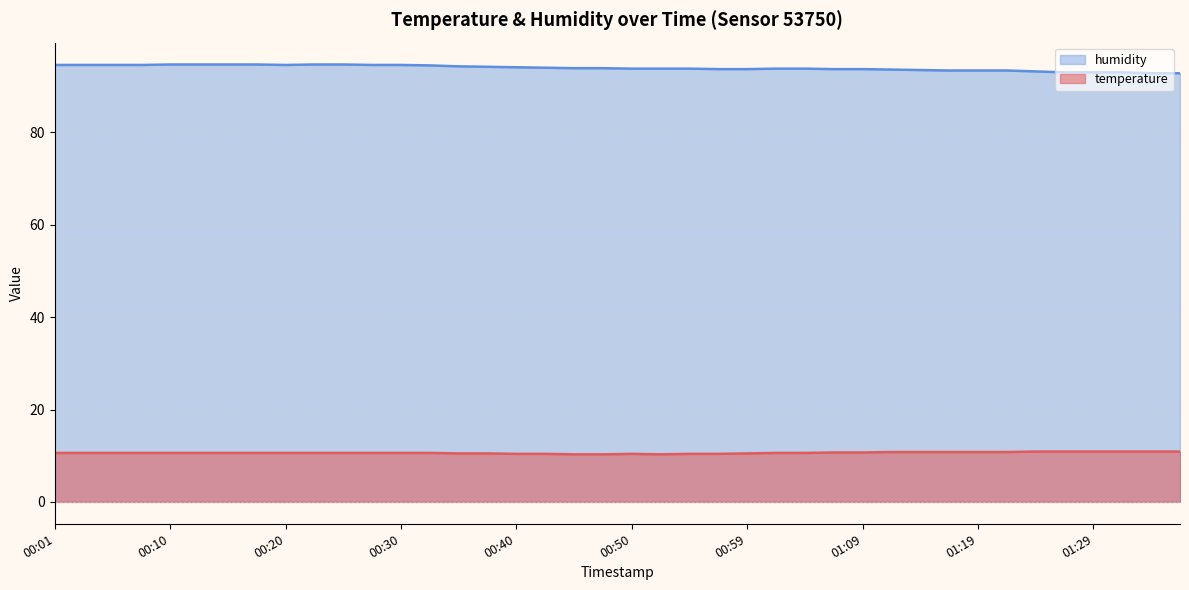

Reading left to right, extract all data points from this chart.

temperature: 00:01=10.6	00:03=10.6	00:06=10.6	00:08=10.6	00:10=10.6	00:13=10.6	00:15=10.6	00:18=10.6	00:20=10.6	00:23=10.6	00:25=10.6	00:28=10.6	00:30=10.6	00:33=10.6	00:35=10.5	00:38=10.5	00:40=10.4	00:42=10.4	00:45=10.3	00:47=10.3	00:50=10.4	00:52=10.3	00:55=10.4	00:57=10.4	00:59=10.5	01:02=10.6	01:04=10.6	01:07=10.7	01:09=10.7	01:12=10.8	01:14=10.8	01:17=10.8	01:19=10.8	01:21=10.8	01:24=10.9	01:26=10.9	01:29=10.9	01:31=10.9	01:34=10.9	01:36=10.9
humidity: 00:01=94.6	00:03=94.6	00:06=94.6	00:08=94.6	00:10=94.7	00:13=94.7	00:15=94.7	00:18=94.7	00:20=94.6	00:23=94.7	00:25=94.7	00:28=94.6	00:30=94.6	00:33=94.5	00:35=94.3	00:38=94.2	00:40=94.1	00:42=94.0	00:45=93.9	00:47=93.9	00:50=93.8	00:52=93.8	00:55=93.8	00:57=93.7	00:59=93.7	01:02=93.8	01:04=93.8	01:07=93.7	01:09=93.7	01:12=93.6	01:14=93.5	01:17=93.4	01:19=93.4	01:21=93.4	01:24=93.2	01:26=93.0	01:29=93.0	01:31=93.0	01:34=92.8	01:36=92.8